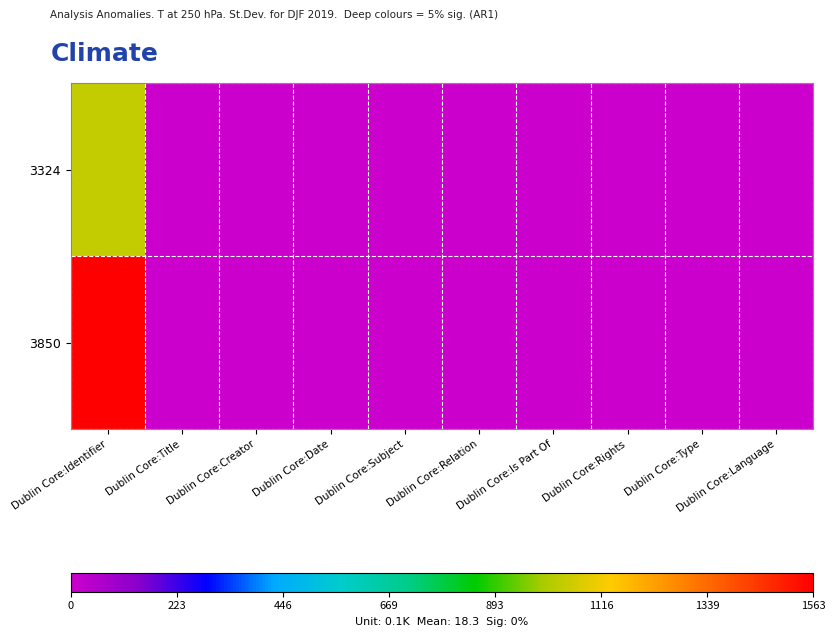

Reading right to left, what are all the values shown in this chart?

3324: Dublin Core:Language=0	Dublin Core:Type=0	Dublin Core:Rights=0	Dublin Core:Is Part Of=0	Dublin Core:Relation=0	Dublin Core:Subject=0	Dublin Core:Date=0	Dublin Core:Creator=0	Dublin Core:Title=0	Dublin Core:Identifier=1034
3850: Dublin Core:Language=0	Dublin Core:Type=0	Dublin Core:Rights=0	Dublin Core:Is Part Of=0	Dublin Core:Relation=0	Dublin Core:Subject=0	Dublin Core:Date=0	Dublin Core:Creator=0	Dublin Core:Title=0	Dublin Core:Identifier=1563